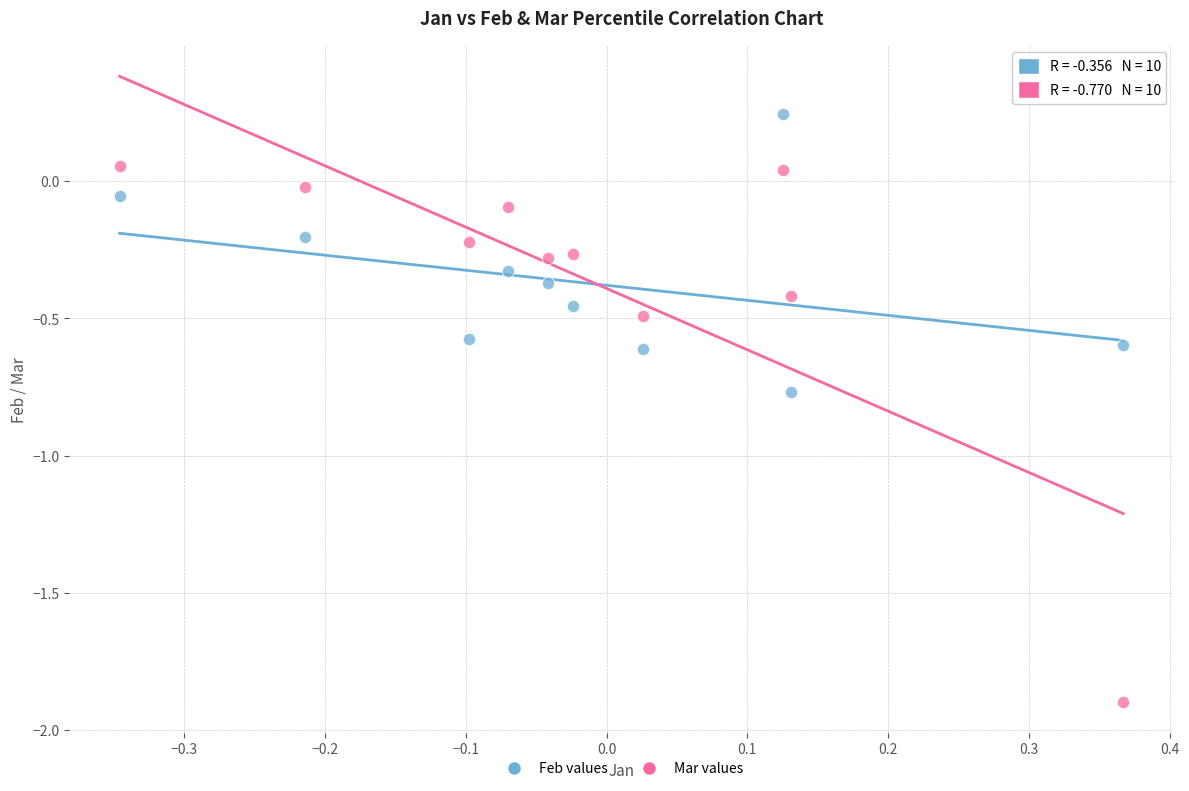

What are all the series names shown in the legend?

Feb values, Mar values